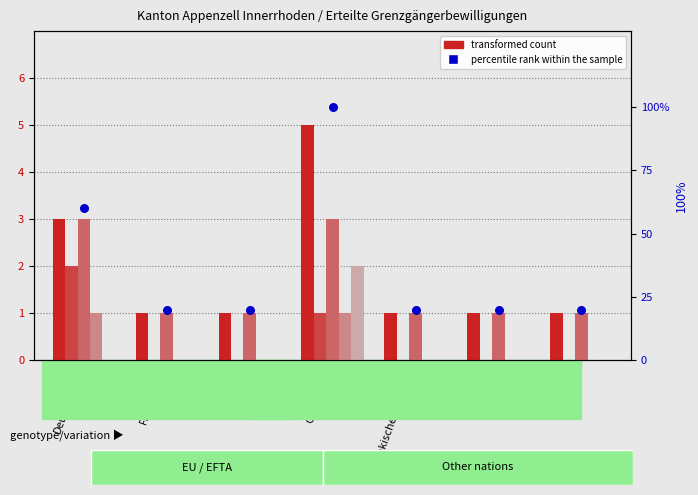

Which series reaches the minimum Y coordinate?

Total (Frauen)